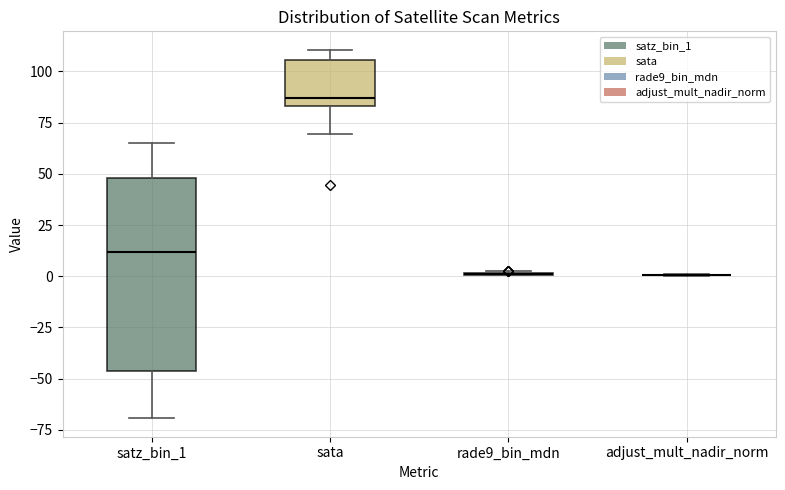

Which box is the tallest, from its lower edge to its upper edge?

satz_bin_1